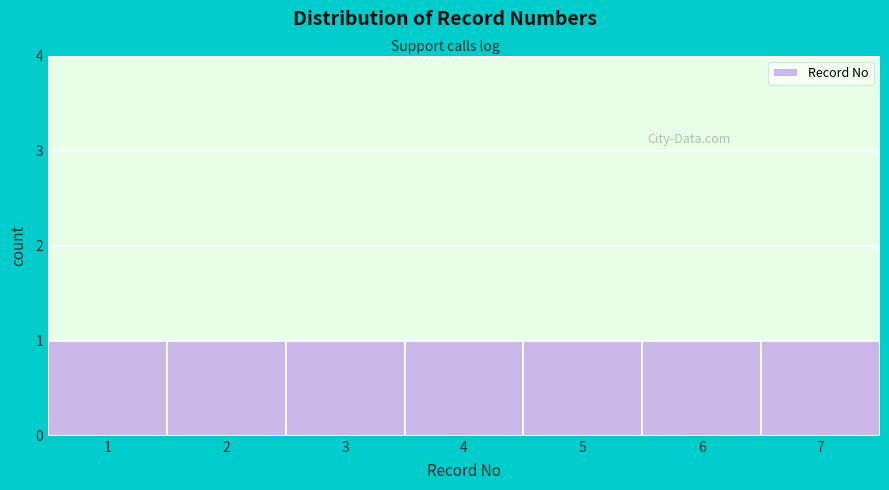

Reading left to right, transcribe this chart: for each bar, give the range it covers on the x-axis and its height. The values are not printed on the chart, so give them approximately, as read against the axis.

0.5 to 1.5: 1
1.5 to 2.5: 1
2.5 to 3.5: 1
3.5 to 4.5: 1
4.5 to 5.5: 1
5.5 to 6.5: 1
6.5 to 7.5: 1